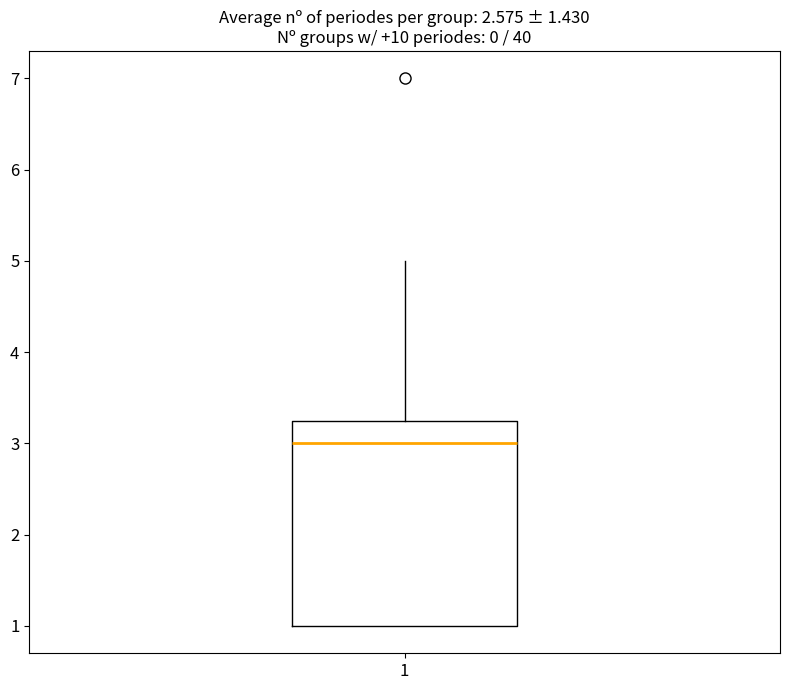

Where is the upper edge of the box at x = 1 on the y-axis? The values are not printed on the chart, so give them approximately, as read against the axis.

3.3